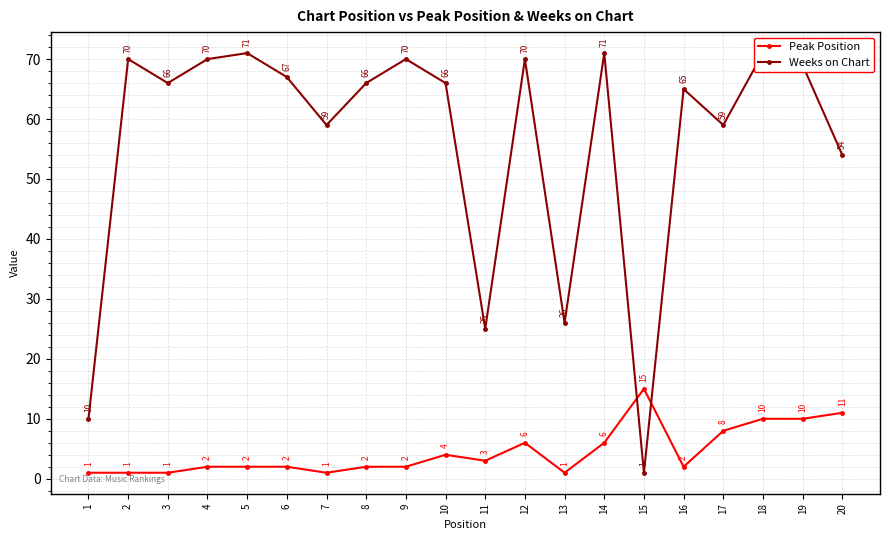

True or false: Weeks on Chart and Peak Position intersect in this chart.

True